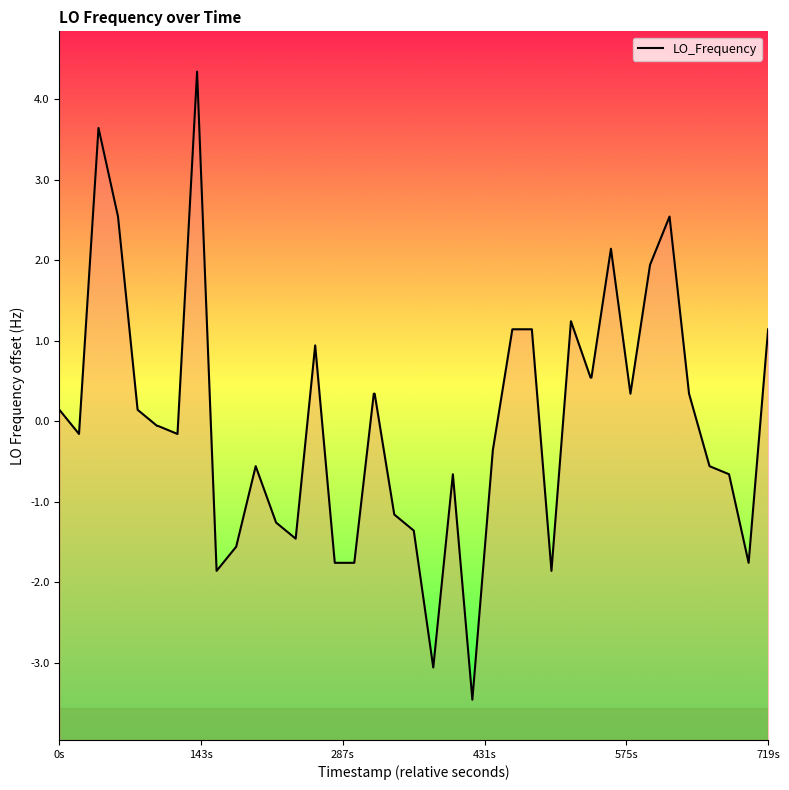

What is the difference between the maximum and minimum values?

7.8